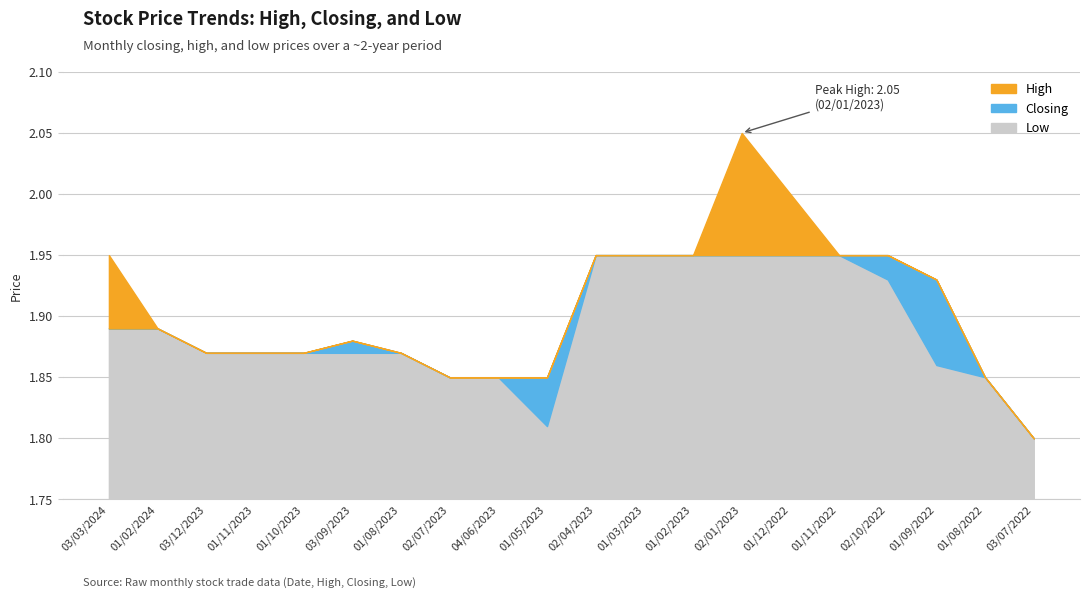

At 03/12/2023, list the series in order from smallest to largest.

High, Closing, Low